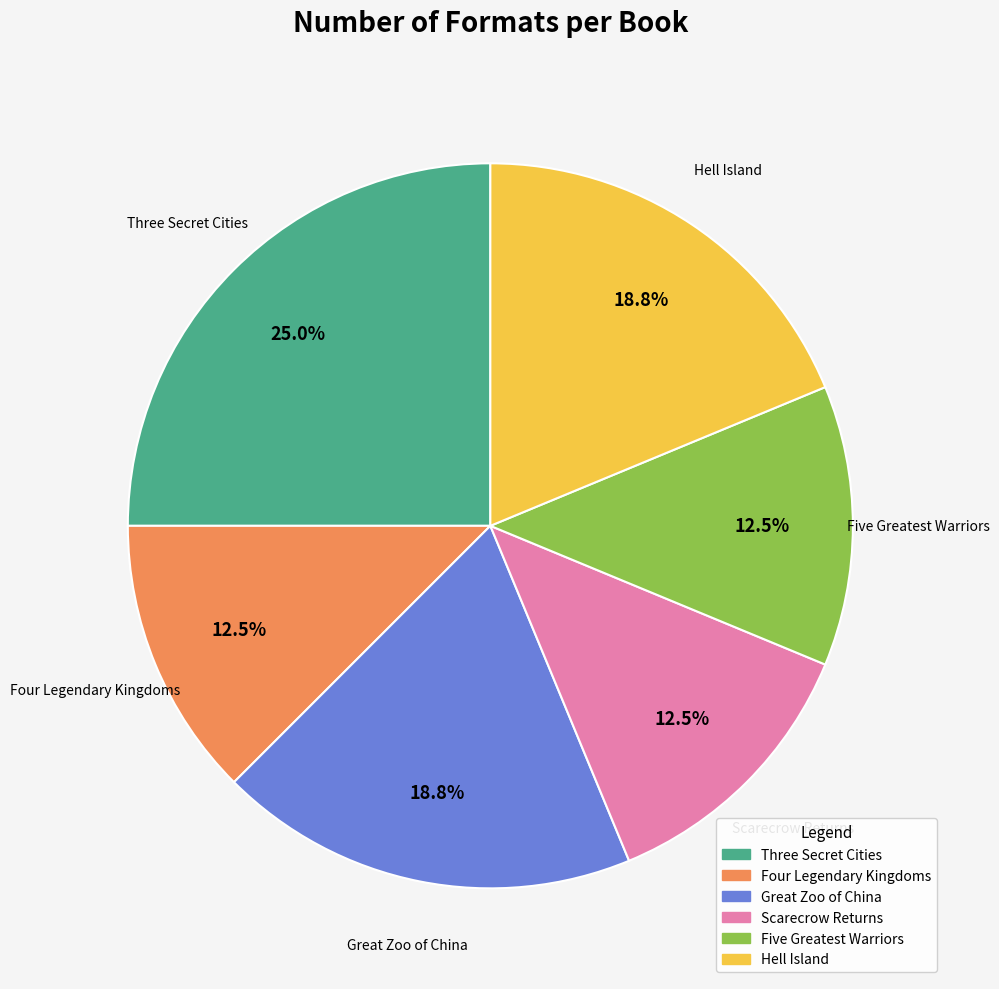

To the nearest percent, what is the combined percentage of Great Zoo of China and Scarecrow Returns?

31%